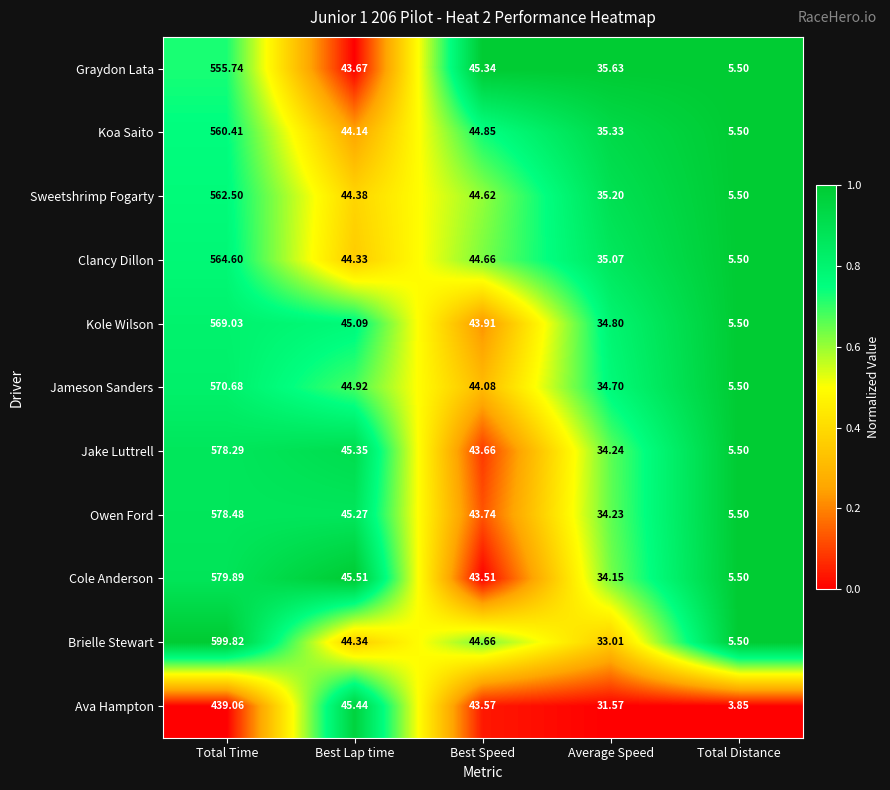

Which label corresponds to the largest value in the chart?

Total Time